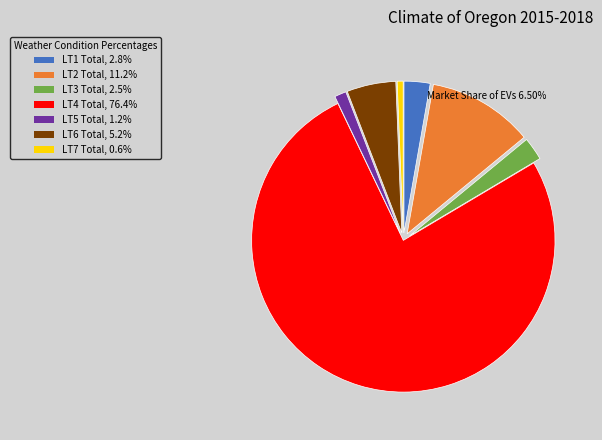

Count the number of slices in the pie.

7